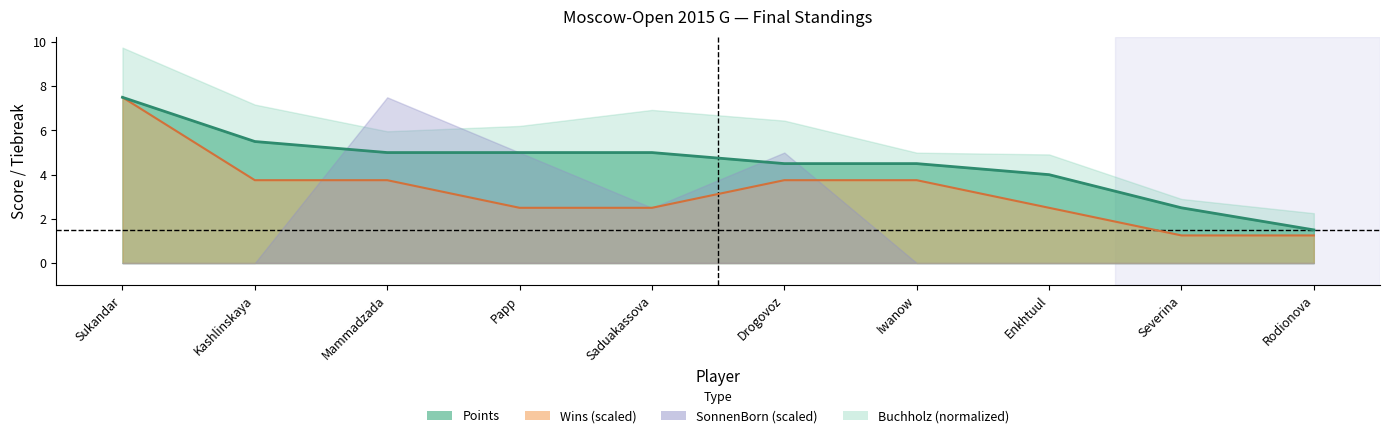

Between Sukandar and Rodionova, which is larger?

Sukandar